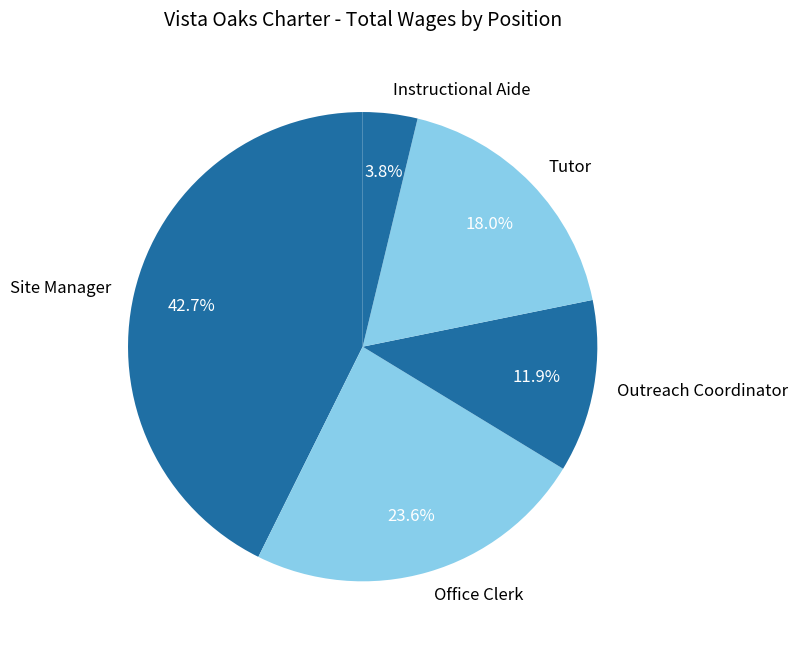

The Instructional Aide slice represents 17% of the pie. True or false?

False